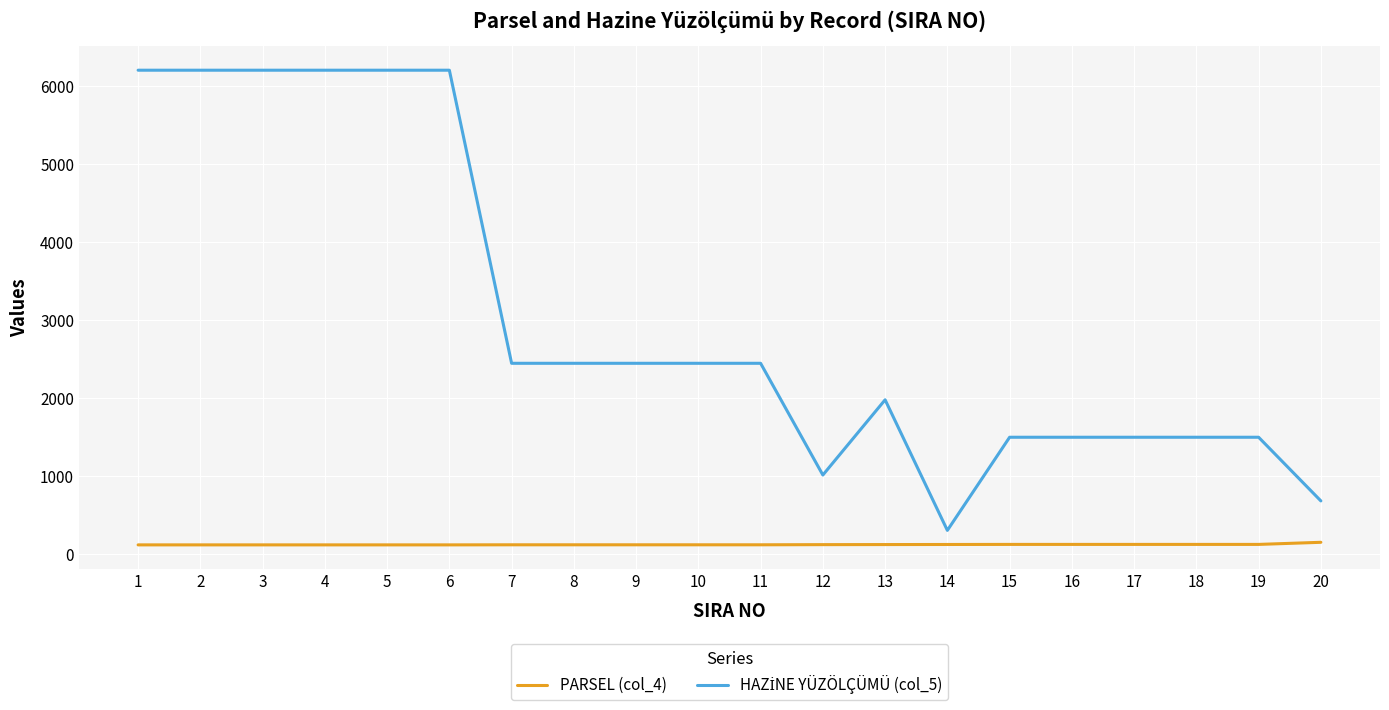

What is the maximum value for HAZİNE YÜZÖLÇÜMÜ (col_5)?

6199.5